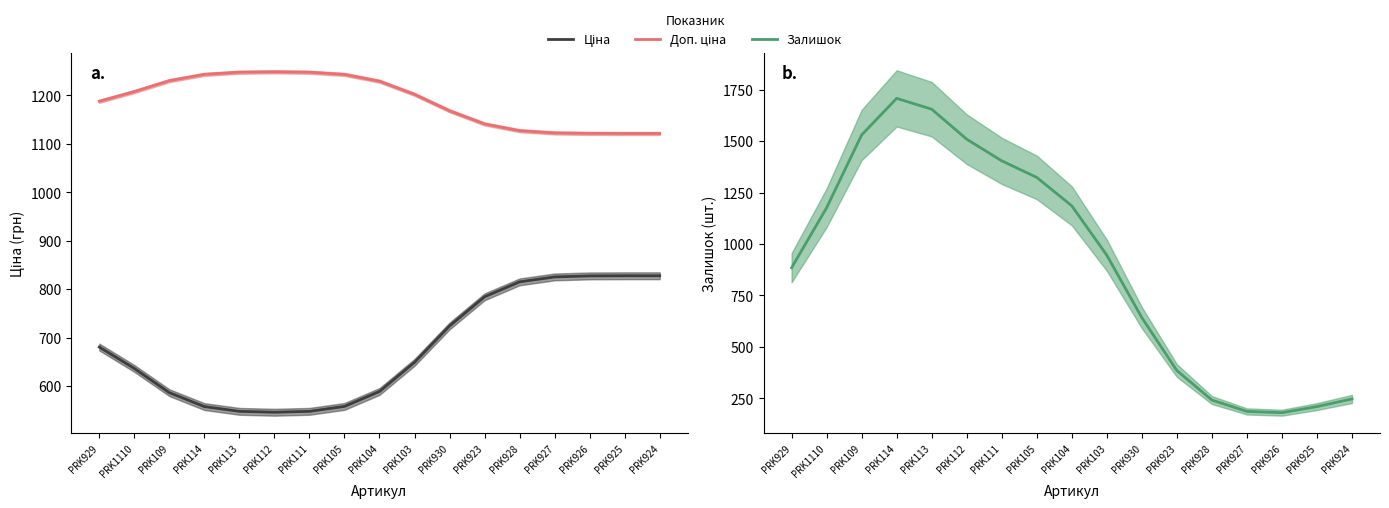

What is the label of the 9th point from the left?

PRK104